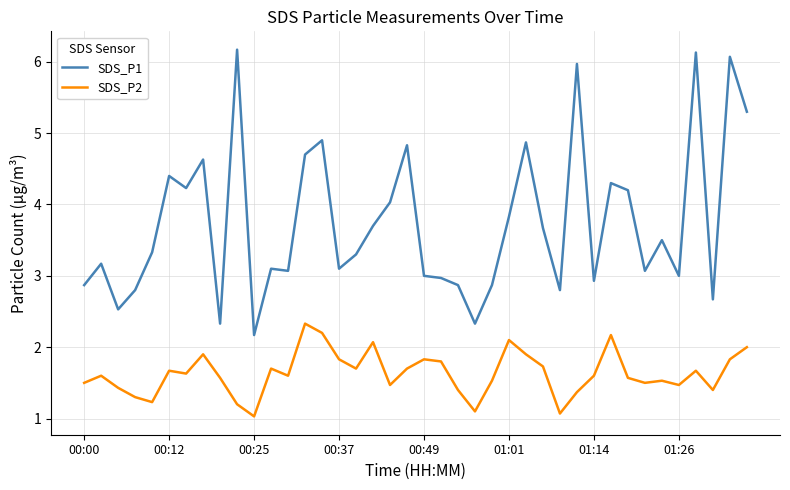

Reading left to right, transcribe all the data shown in this chart.

SDS_P1: 2.9	3.2	2.5	2.8	3.3	4.4	4.2	4.6	2.3	6.2	2.2	3.1	3.1	4.7	4.9	3.1	3.3	3.7	4.0	4.8	3.0	3.0	2.9	2.3	2.9	3.8	4.9	3.7	2.8	6.0	2.9	4.3	4.2	3.1	3.5	3.0	6.1	2.7	6.1	5.3
SDS_P2: 1.5	1.6	1.4	1.3	1.2	1.7	1.6	1.9	1.6	1.2	1.0	1.7	1.6	2.3	2.2	1.8	1.7	2.1	1.5	1.7	1.8	1.8	1.4	1.1	1.5	2.1	1.9	1.7	1.1	1.4	1.6	2.2	1.6	1.5	1.5	1.5	1.7	1.4	1.8	2.0